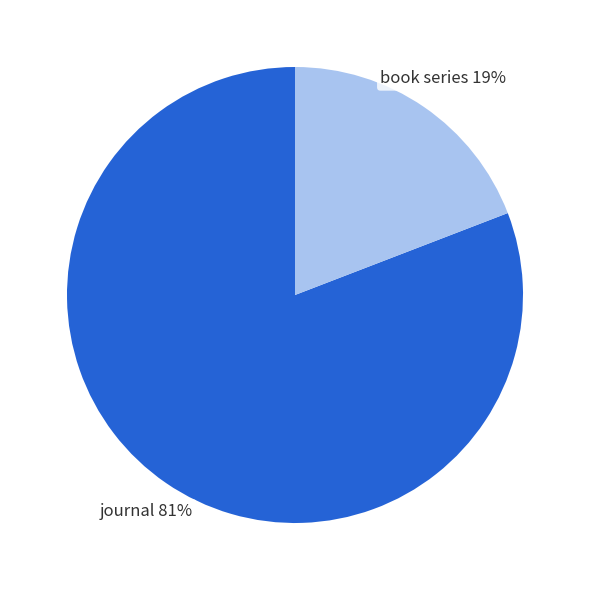

To the nearest percent, what is the average slice percentage?

50%